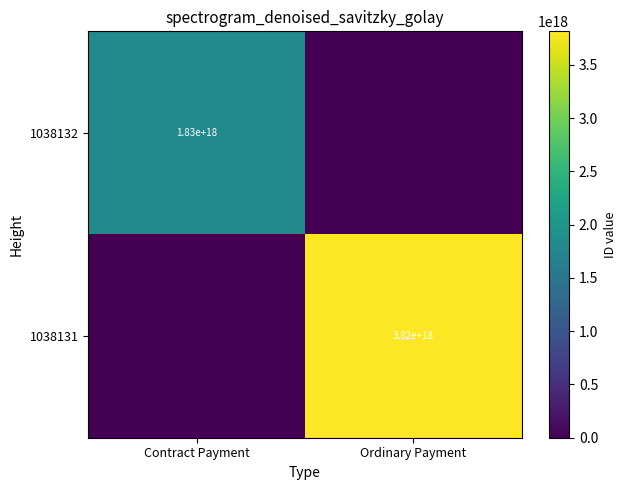

True or false: 1038132 has a value of 626615386106810240 at Contract Payment.

False